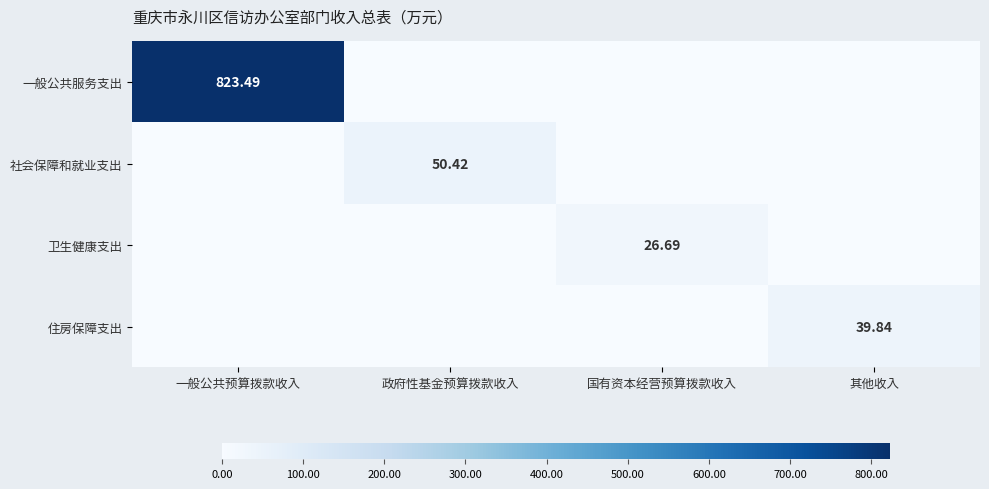

What is the approximate value of 住房保障支出 at 其他收入?

39.8